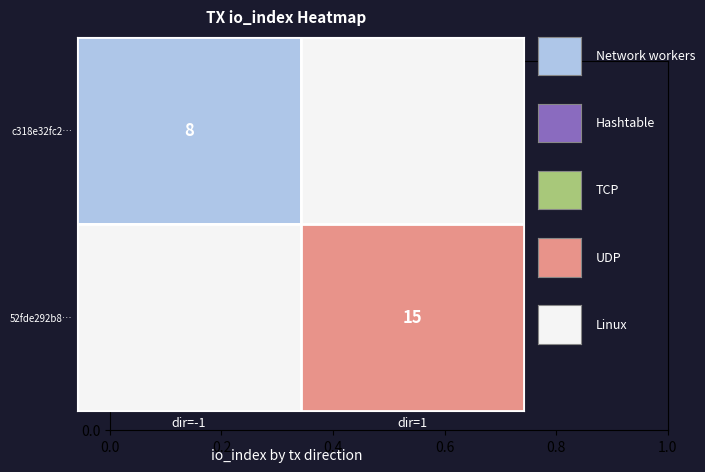

Reading left to right, transcribe all the data shown in this chart.

c318e32fc2acf1379f9a516ab979c722d25c2de: -1	8
52fde292b8f945a7db21d21fef8376ed37a786a: 1	15